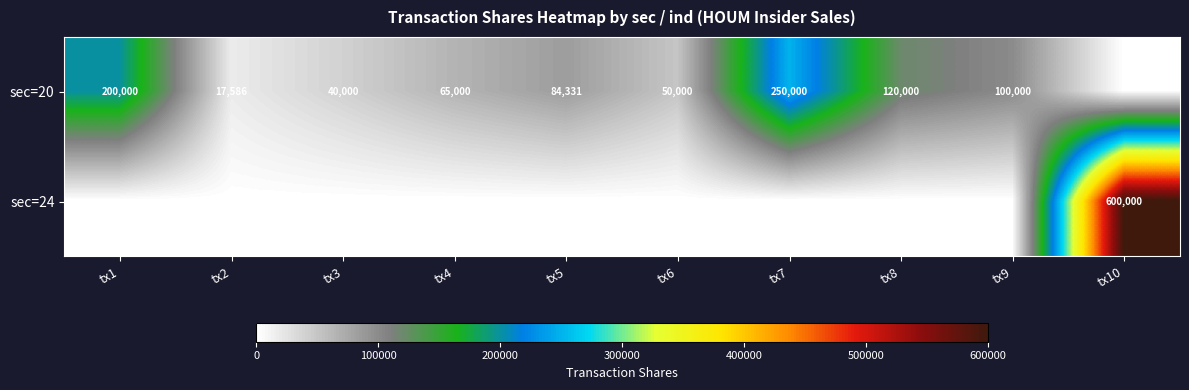

The sec=20 series shows 136259 at tx5. True or false?

False